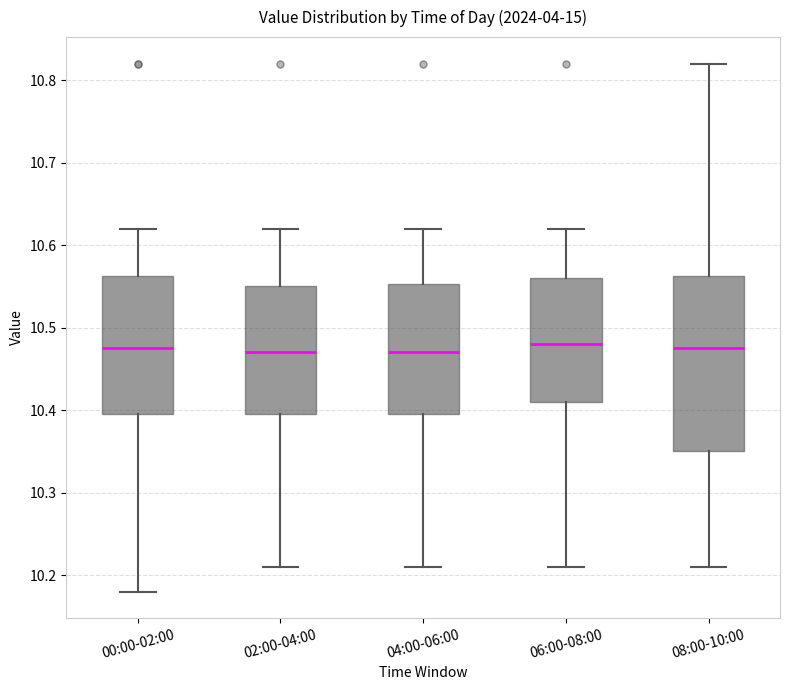

Reading left to right, read every box against the y-axis: the position of its median line, the range the box covers, and the ends of its whiskers. The values are not printed on the chart, so give them approximately, as read against the axis.

00:00-02:00: median 10.48, box 10.40 to 10.56, whiskers 10.18 to 10.62
02:00-04:00: median 10.47, box 10.40 to 10.55, whiskers 10.21 to 10.62
04:00-06:00: median 10.47, box 10.40 to 10.55, whiskers 10.21 to 10.62
06:00-08:00: median 10.48, box 10.41 to 10.56, whiskers 10.21 to 10.62
08:00-10:00: median 10.48, box 10.35 to 10.56, whiskers 10.21 to 10.82